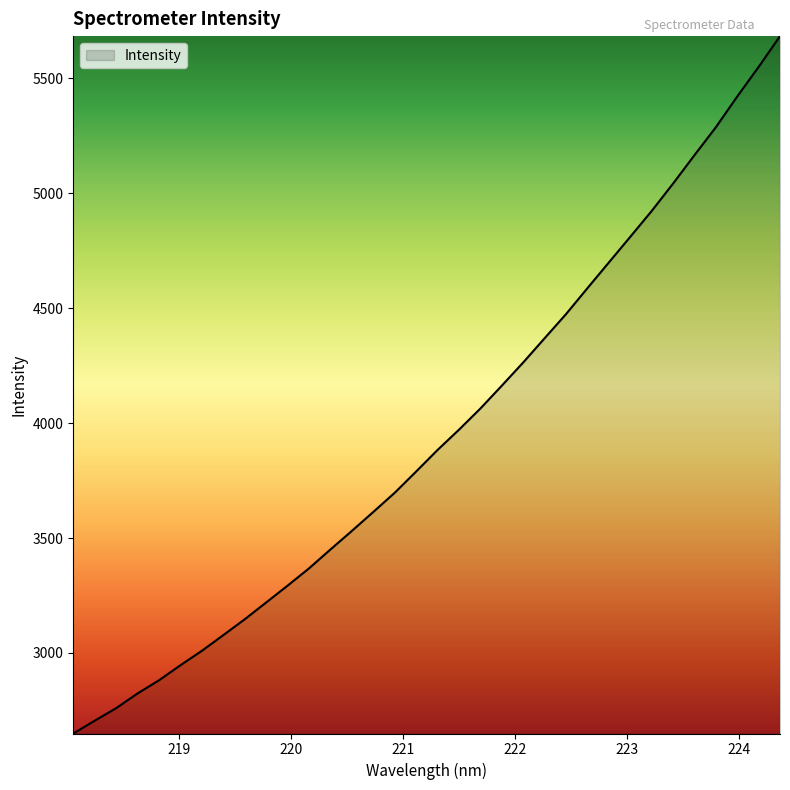

How many series are shown in this chart?

1